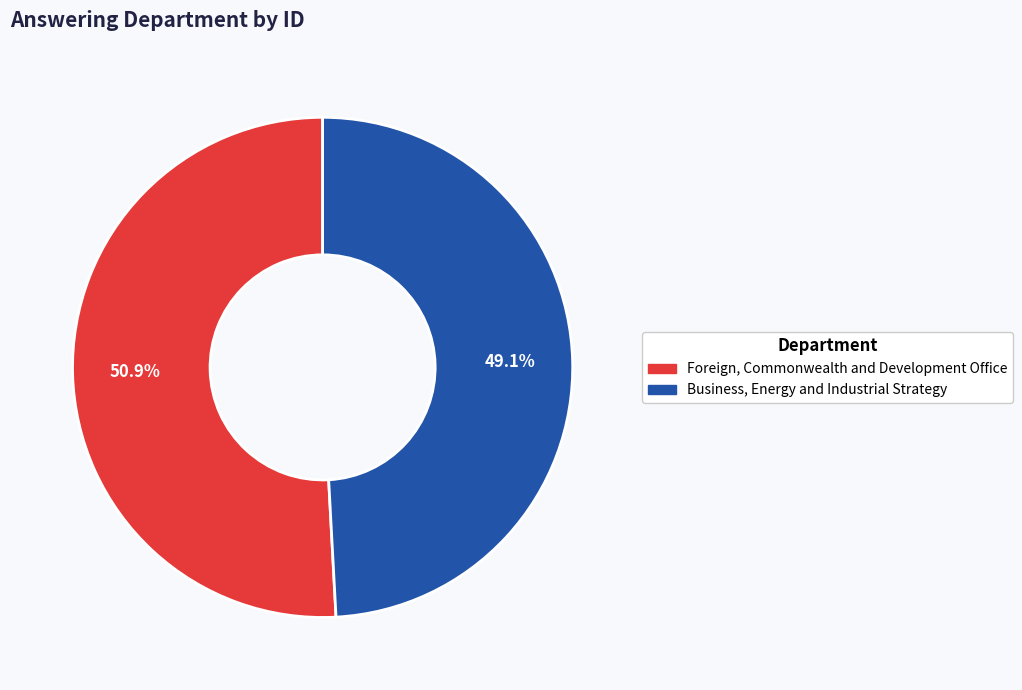

To the nearest percent, what is the difference between the largest and smallest slice percentages?

2%